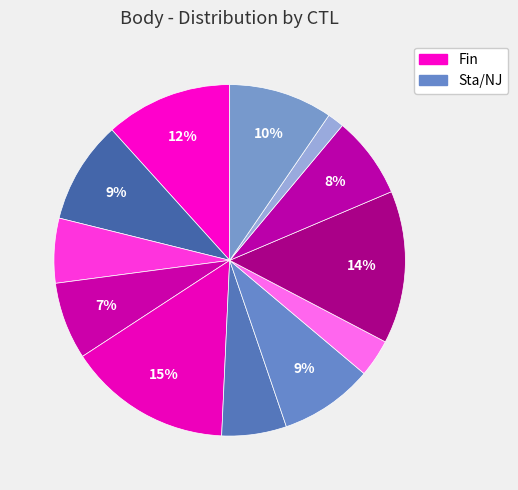

To the nearest percent, what is the average slice percentage?

8%